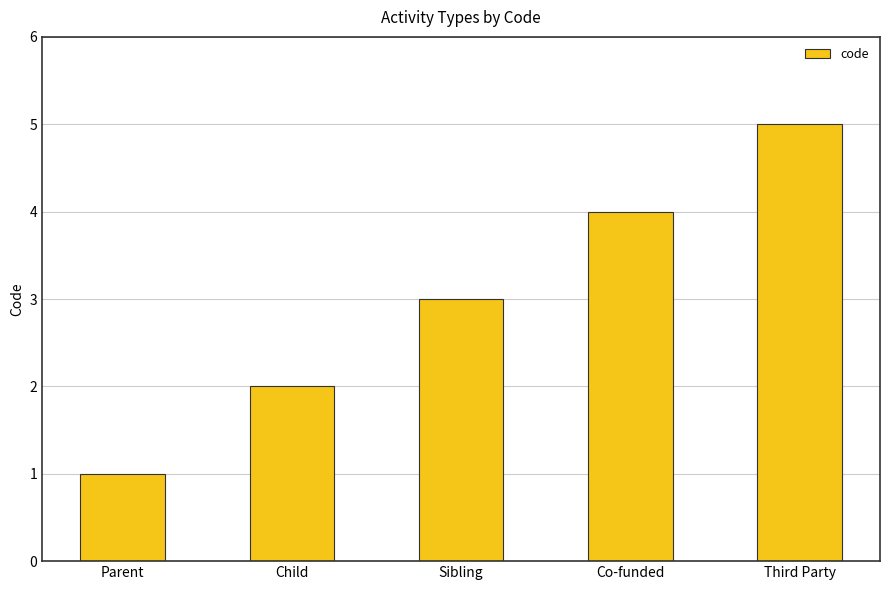

What is the change in value from Parent to Co-funded?

+3